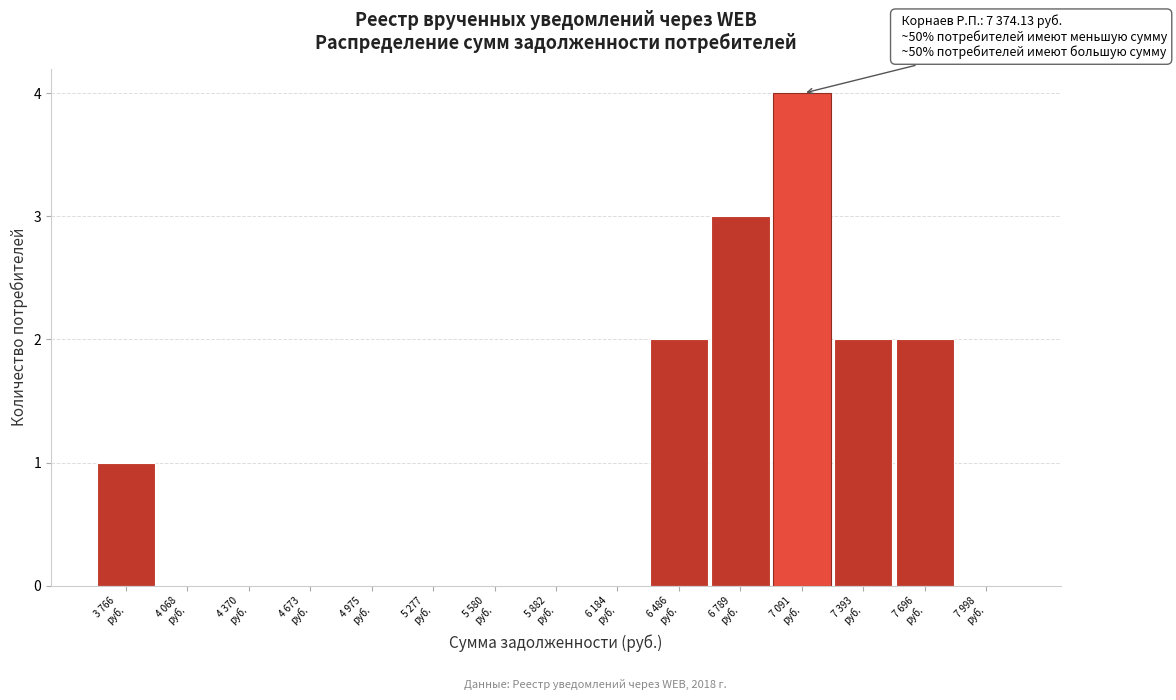

What is the maximum value shown in the chart?

4